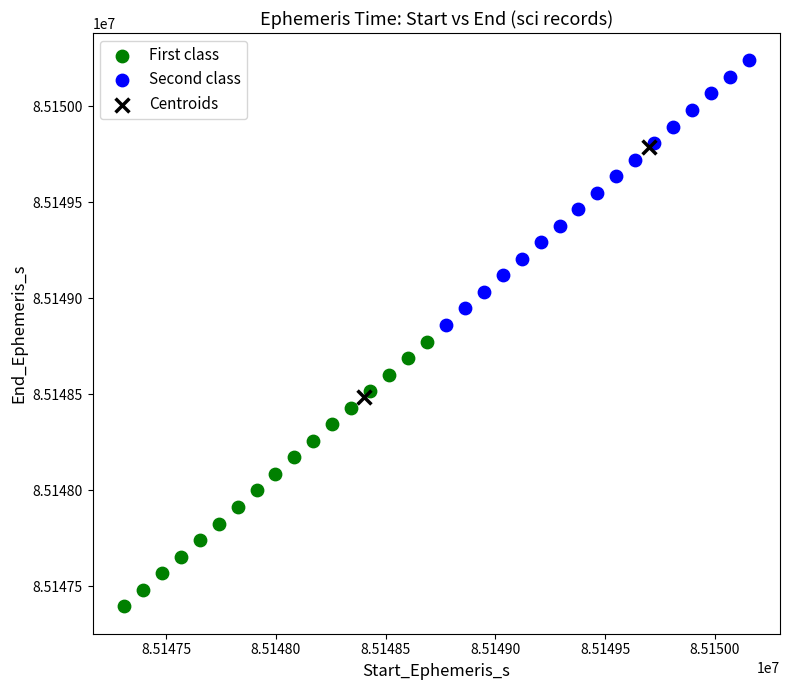

What are all the series names shown in the legend?

First class, Second class, Centroids